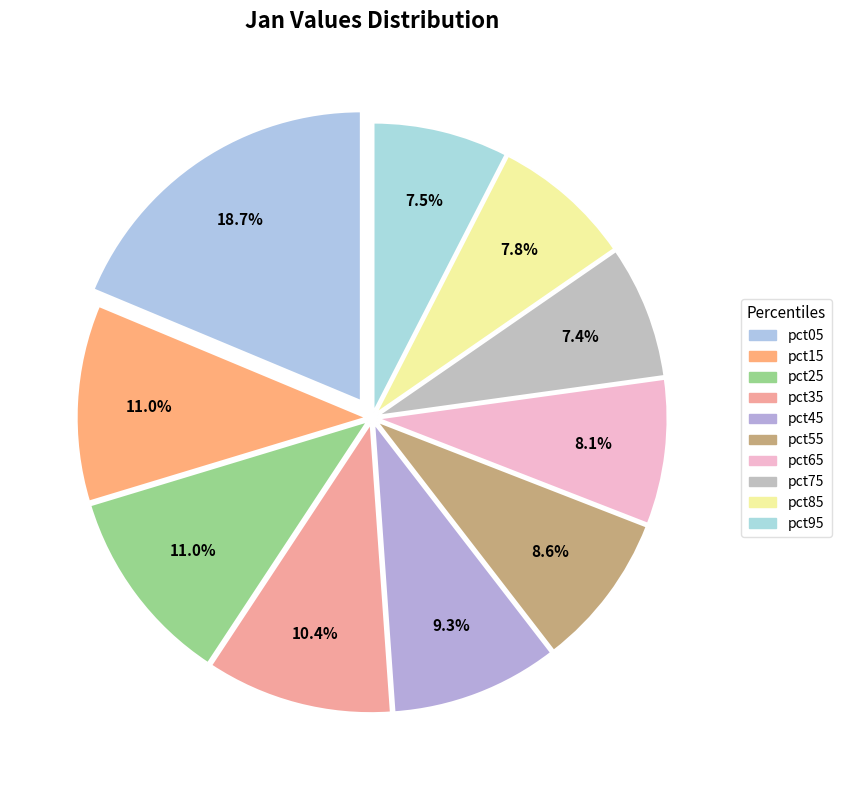

What percentage is the pct55 slice, to the nearest percent?

9%